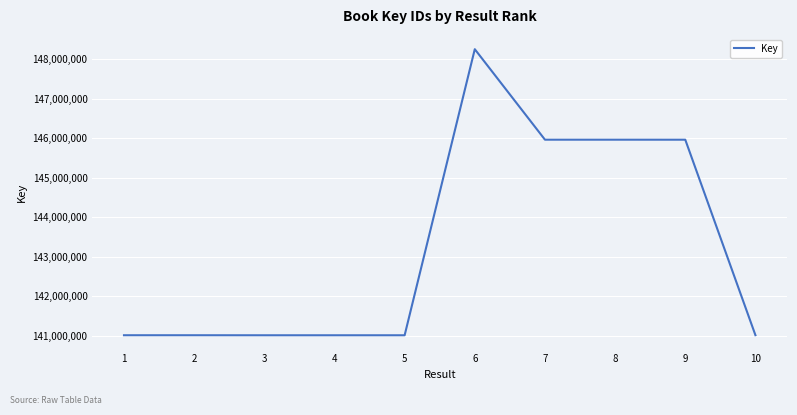

True or false: the data shows 148253898 at 6.

True